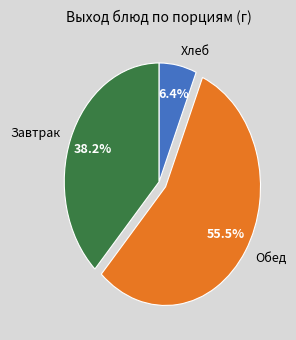

Is there a majority slice in this chart?

Yes